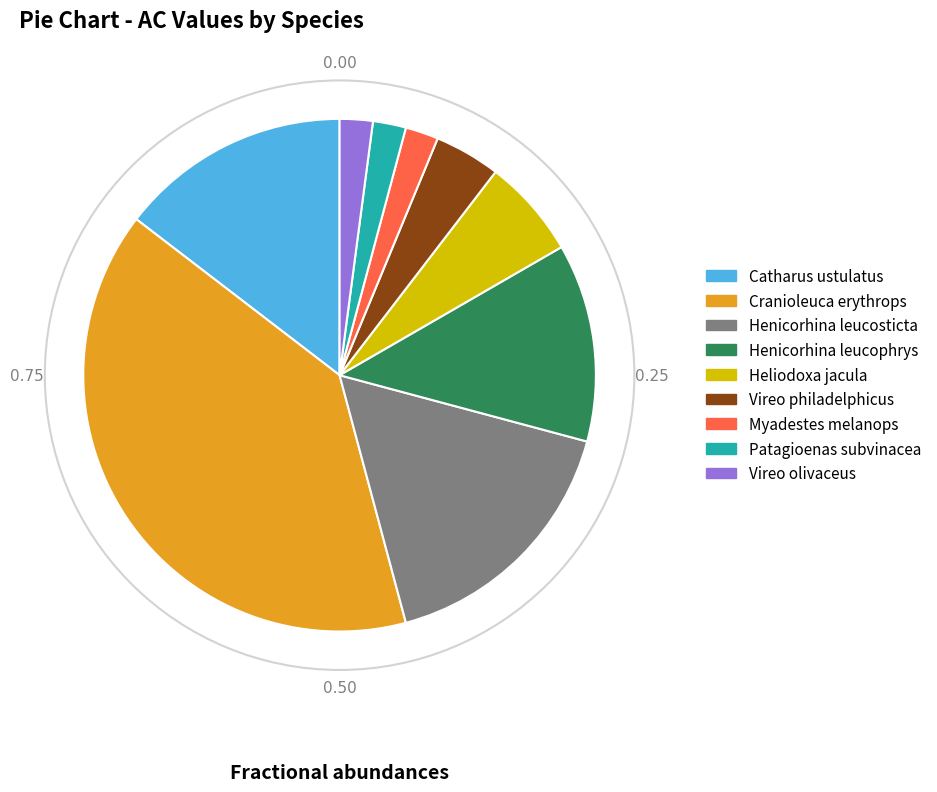

Is there a majority slice in this chart?

No